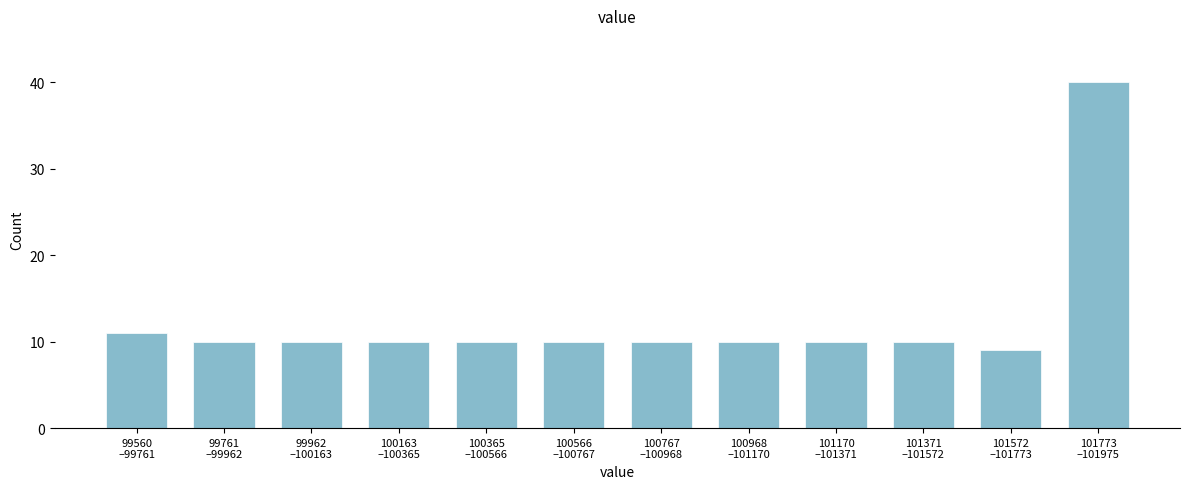

Reading left to right, what are all the values shown in this chart?

11	10	10	10	10	10	10	10	10	10	9	40